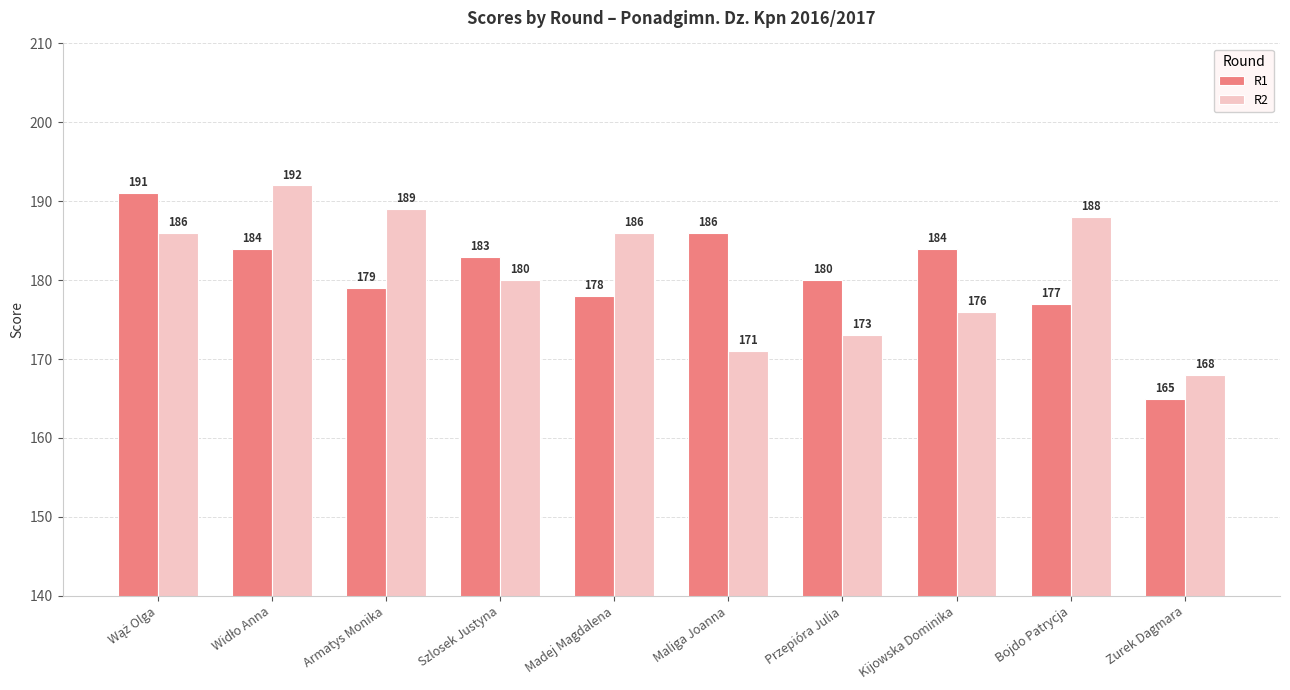

What is the label of the 3rd bar from the right?

Kijowska Dominika